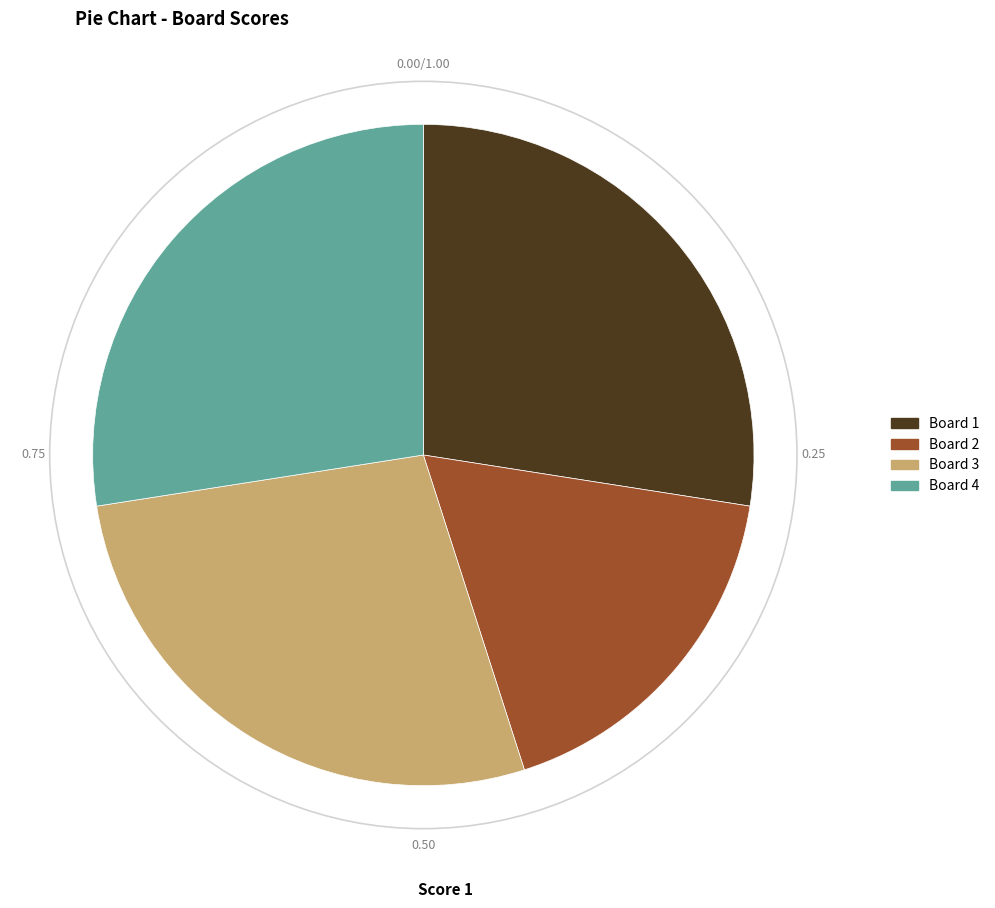

Does Board 2 account for over 50% of the chart?

No